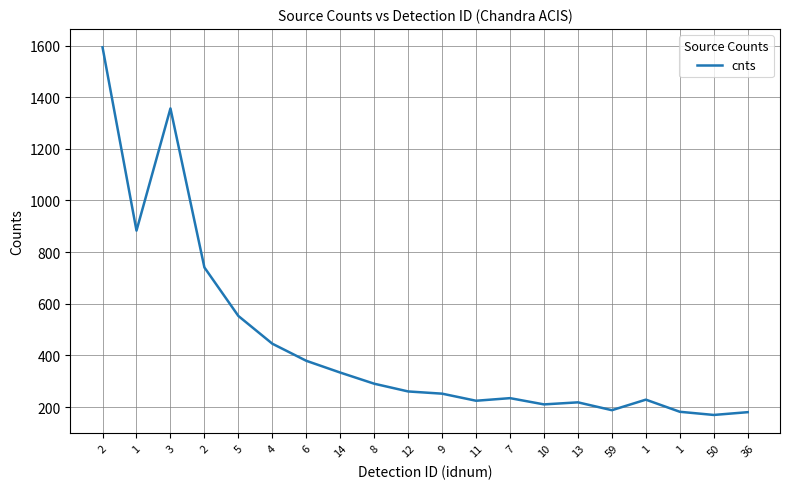

What is the smallest value displayed?

169.6